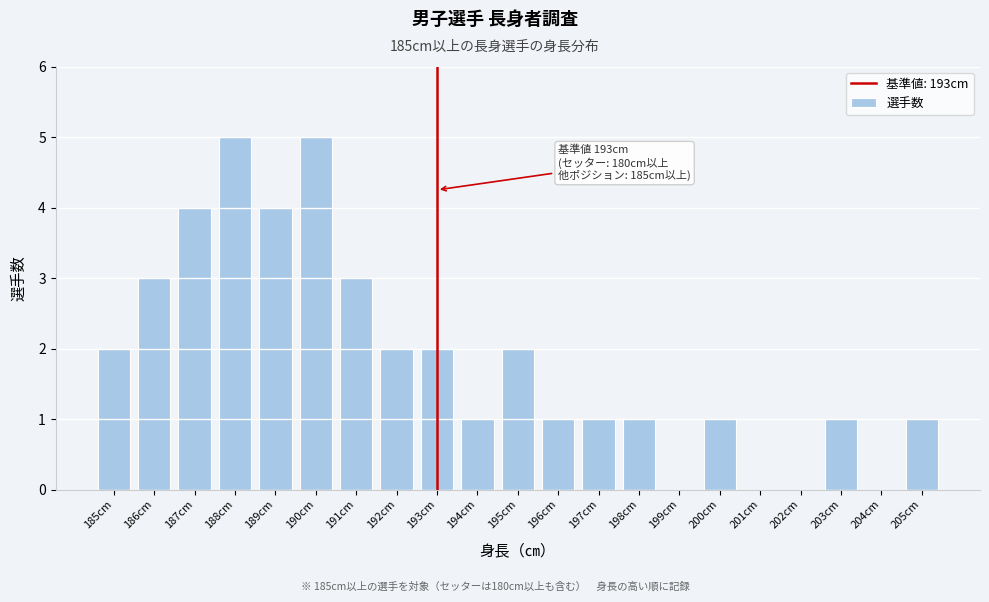

Reading right to left, what are all the values shown in this chart?

205cm=1	204cm=0	203cm=1	202cm=0	201cm=0	200cm=1	199cm=0	198cm=1	197cm=1	196cm=1	195cm=2	194cm=1	193cm=2	192cm=2	191cm=3	190cm=5	189cm=4	188cm=5	187cm=4	186cm=3	185cm=2